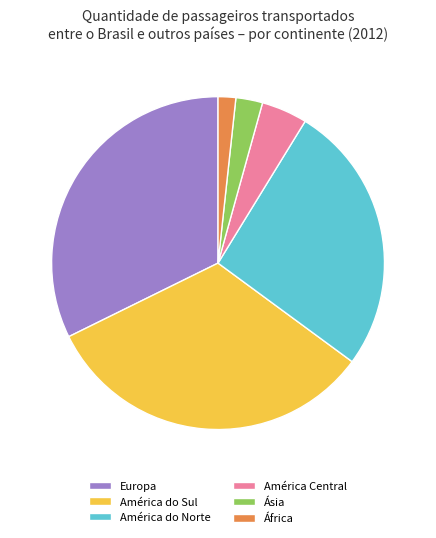

Which slice is the smallest?

África